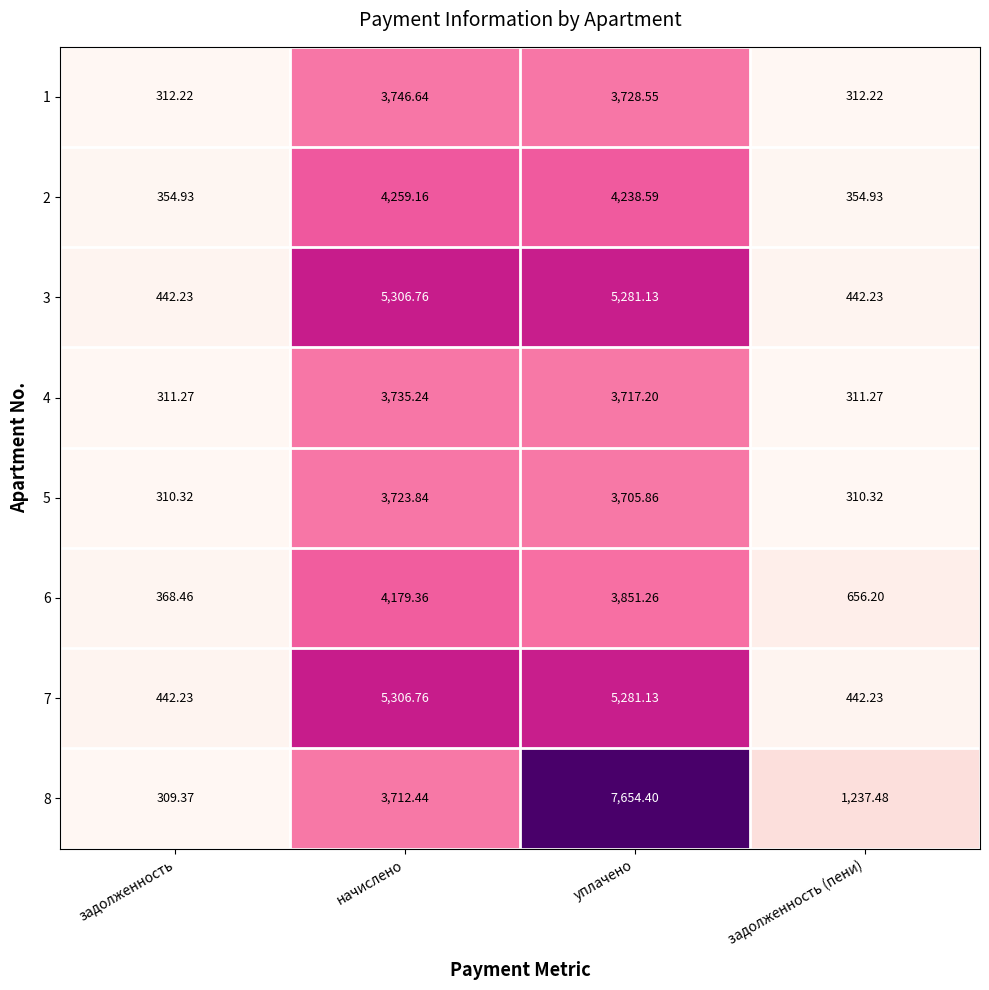

What is the minimum value shown in the chart?

309.4